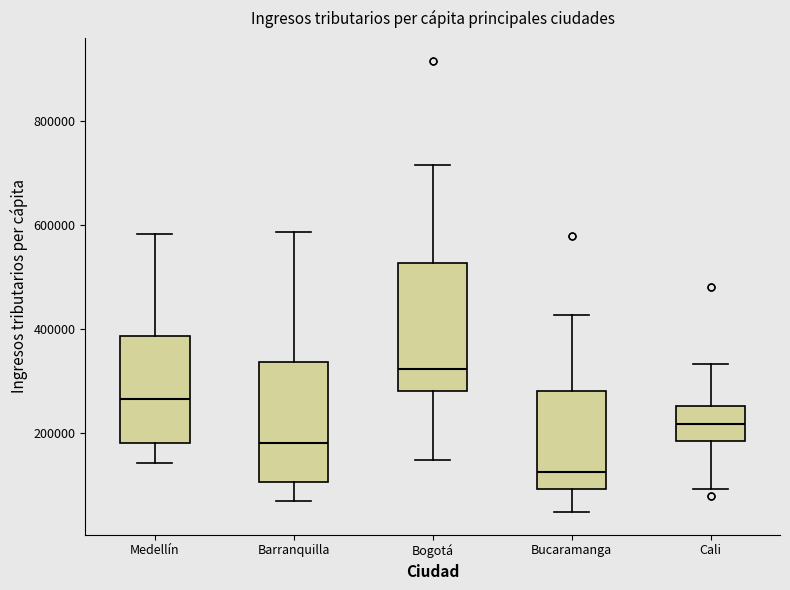

Which box's median line is the lowest?

Bucaramanga